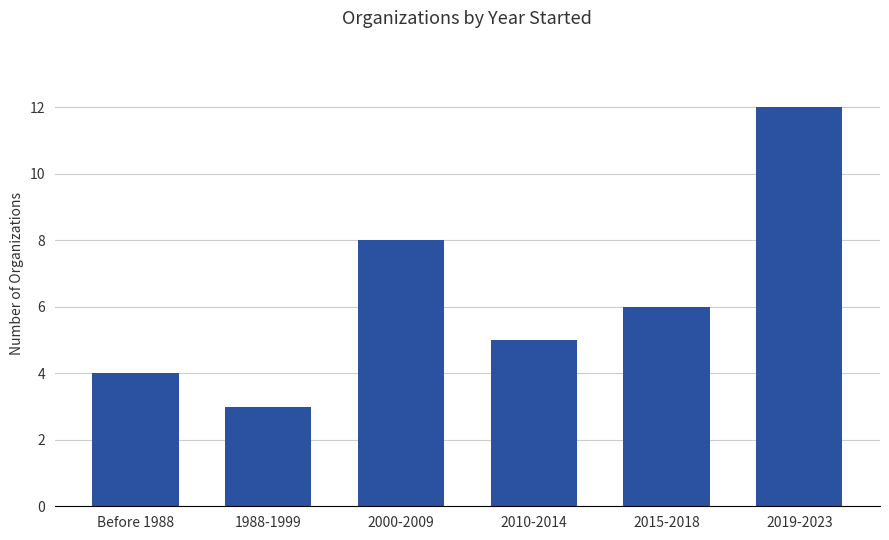

Which category has the lowest value across all series?

1988-1999